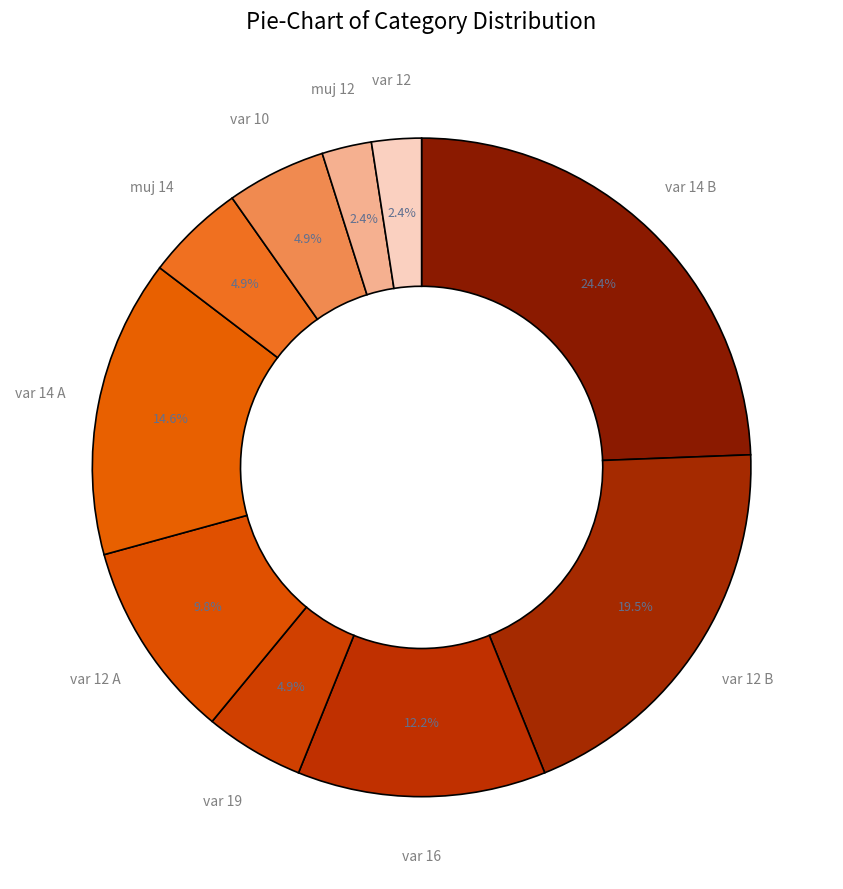

To the nearest percent, what portion does var 12 represent?

2%